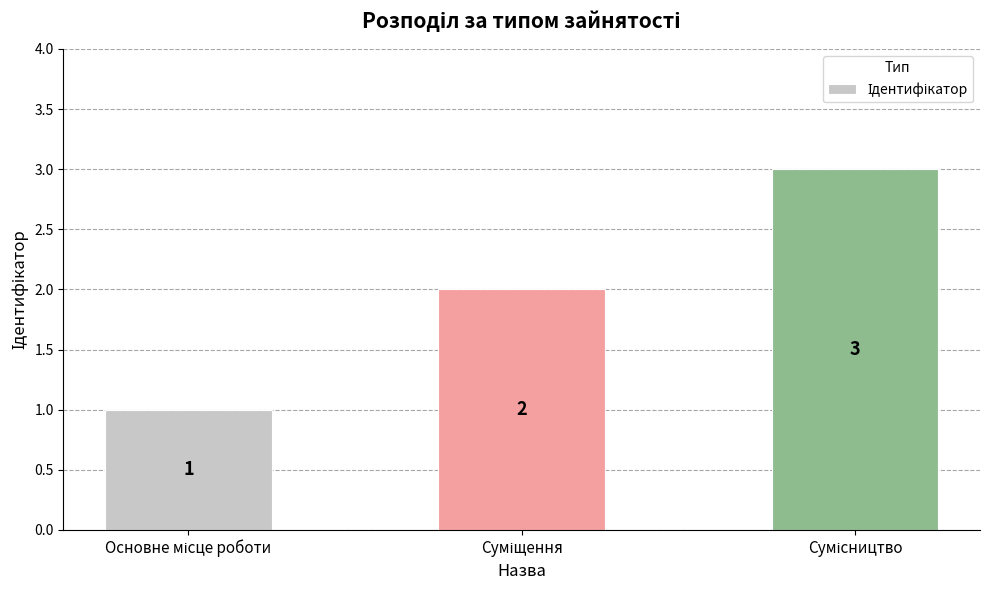

What is the sum of all values?

6